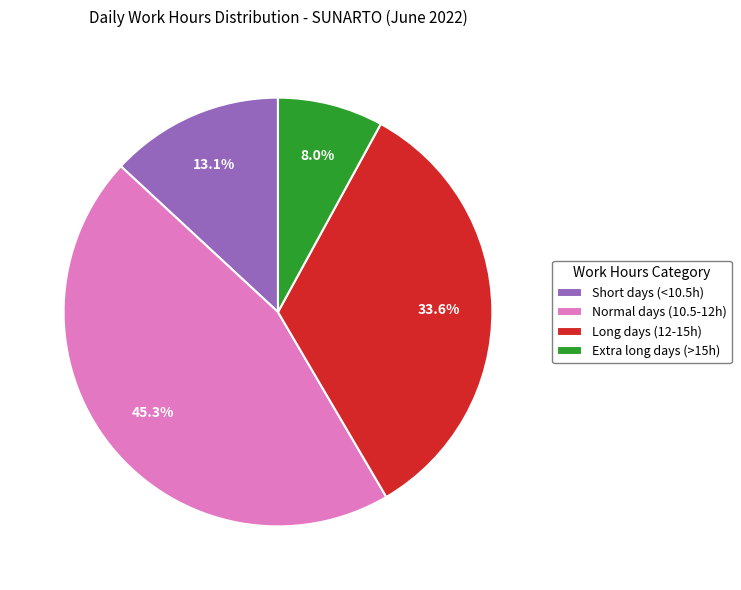

Rank the categories by value from lowest to highest.

Extra long days (>15h), Short days (<10.5h), Long days (12-15h), Normal days (10.5-12h)